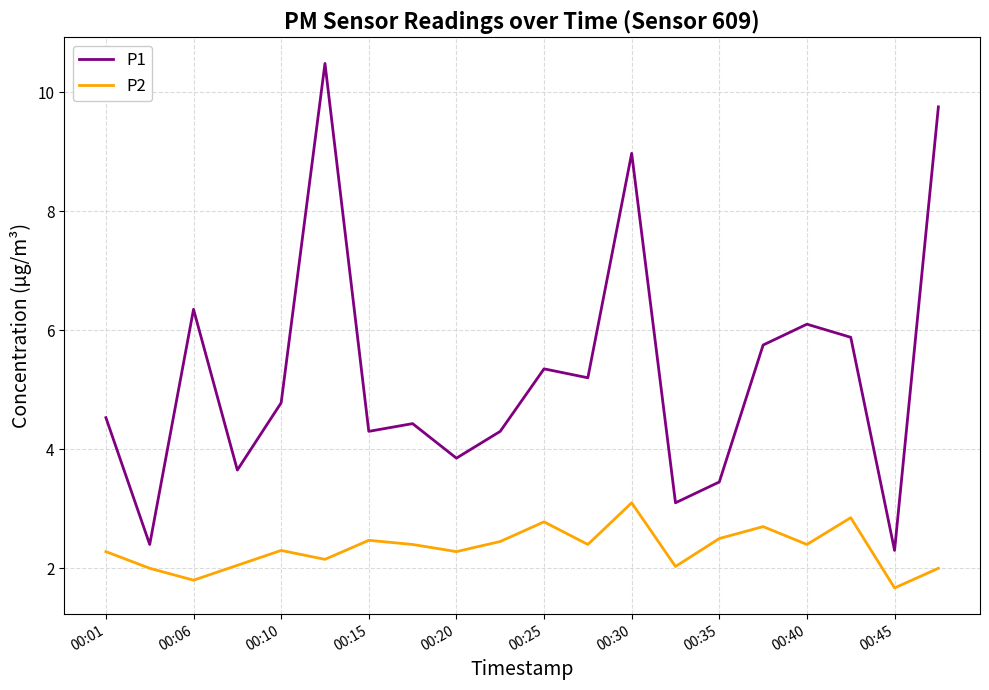

What is the maximum value shown in the chart?

10.5